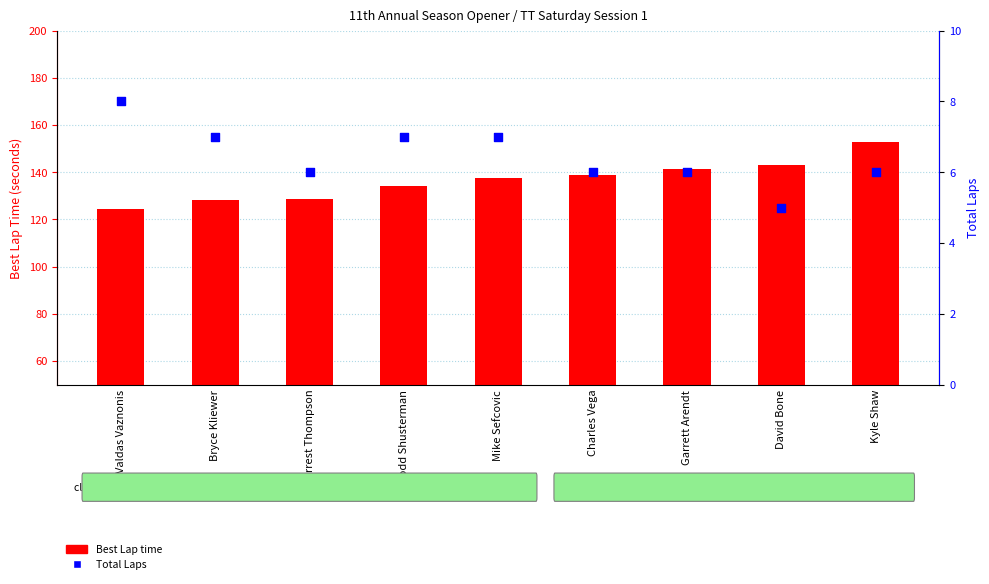

What are all the series names shown in the legend?

Best Lap time, Total Laps